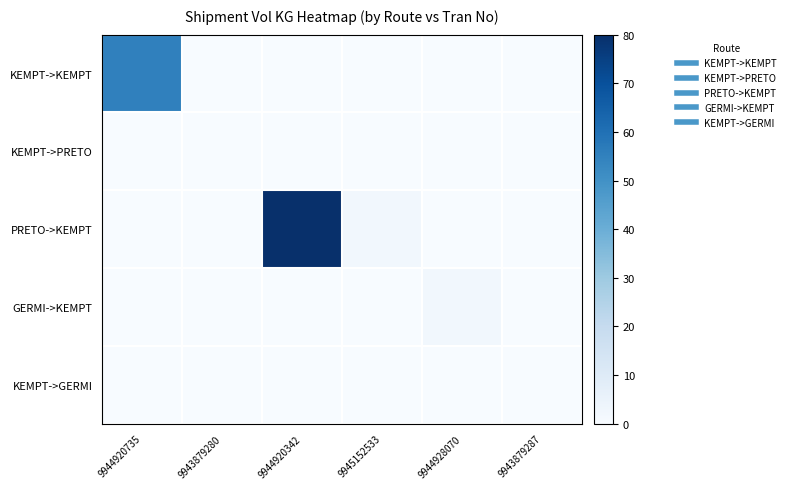

At how many categories does at least one series exceed 31?

2